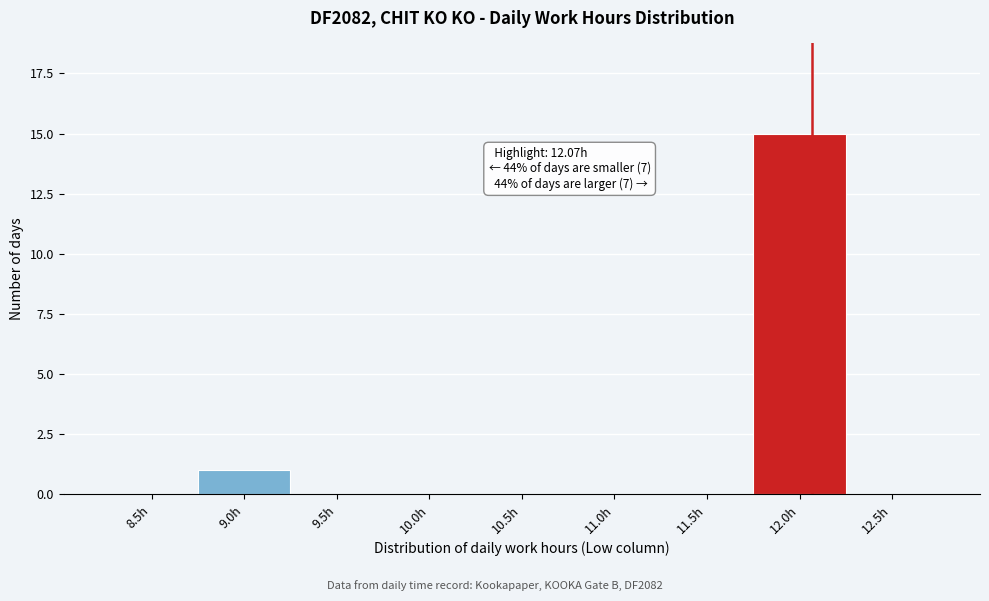

Reading left to right, what are all the values shown in this chart?

8.5h=0	9.0h=1	9.5h=0	10.0h=0	10.5h=0	11.0h=0	11.5h=0	12.0h=15	12.5h=0